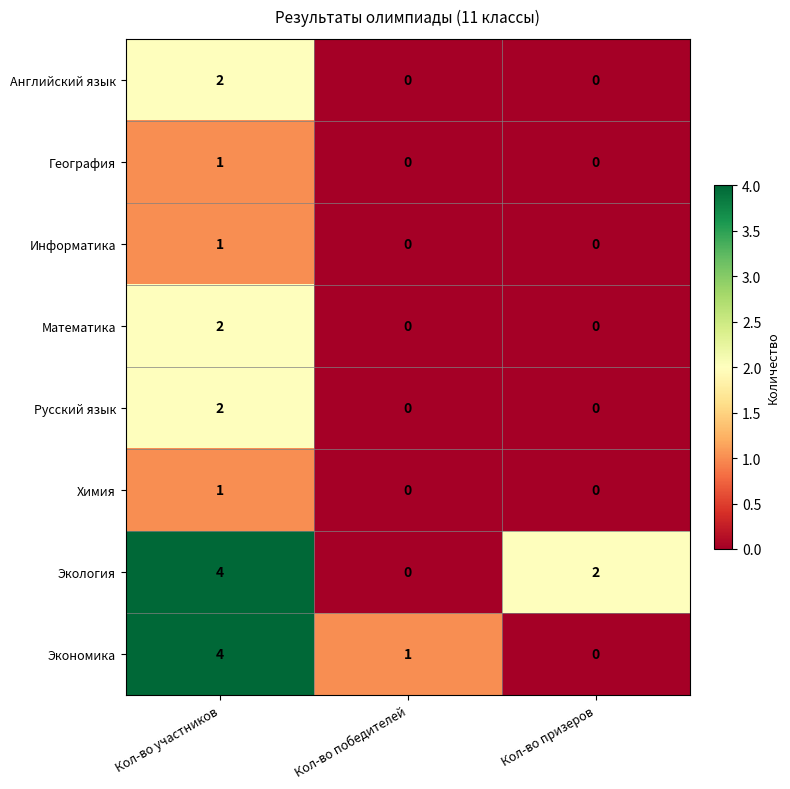

What is the difference between the highest and lowest values at Кол-во участников?

3